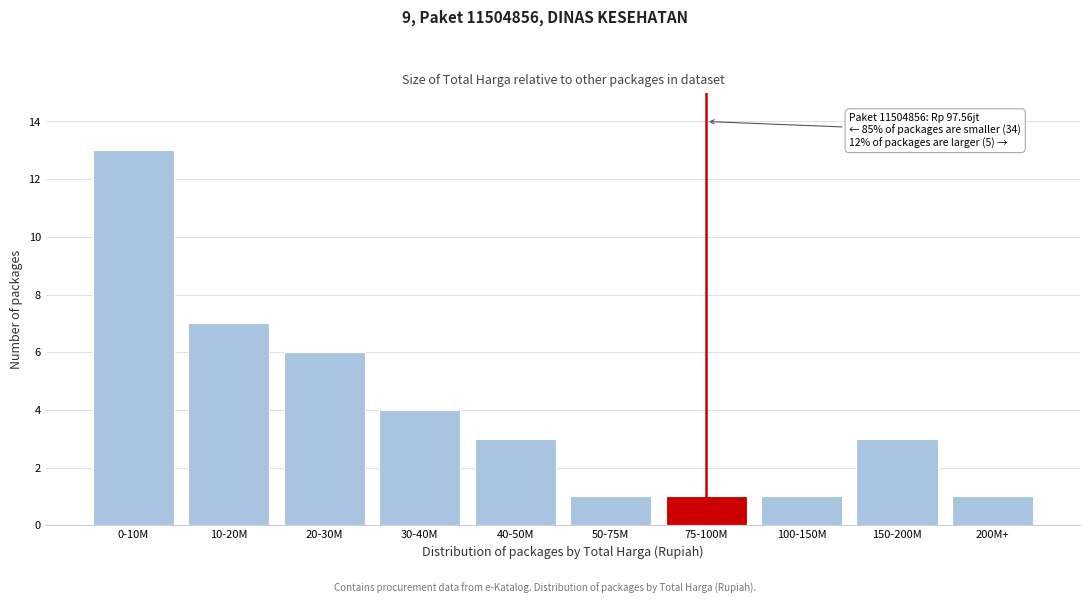

Reading left to right, what are all the values shown in this chart?

0-10M=13	10-20M=7	20-30M=6	30-40M=4	40-50M=3	50-75M=1	75-100M=1	100-150M=1	150-200M=3	200M+=1